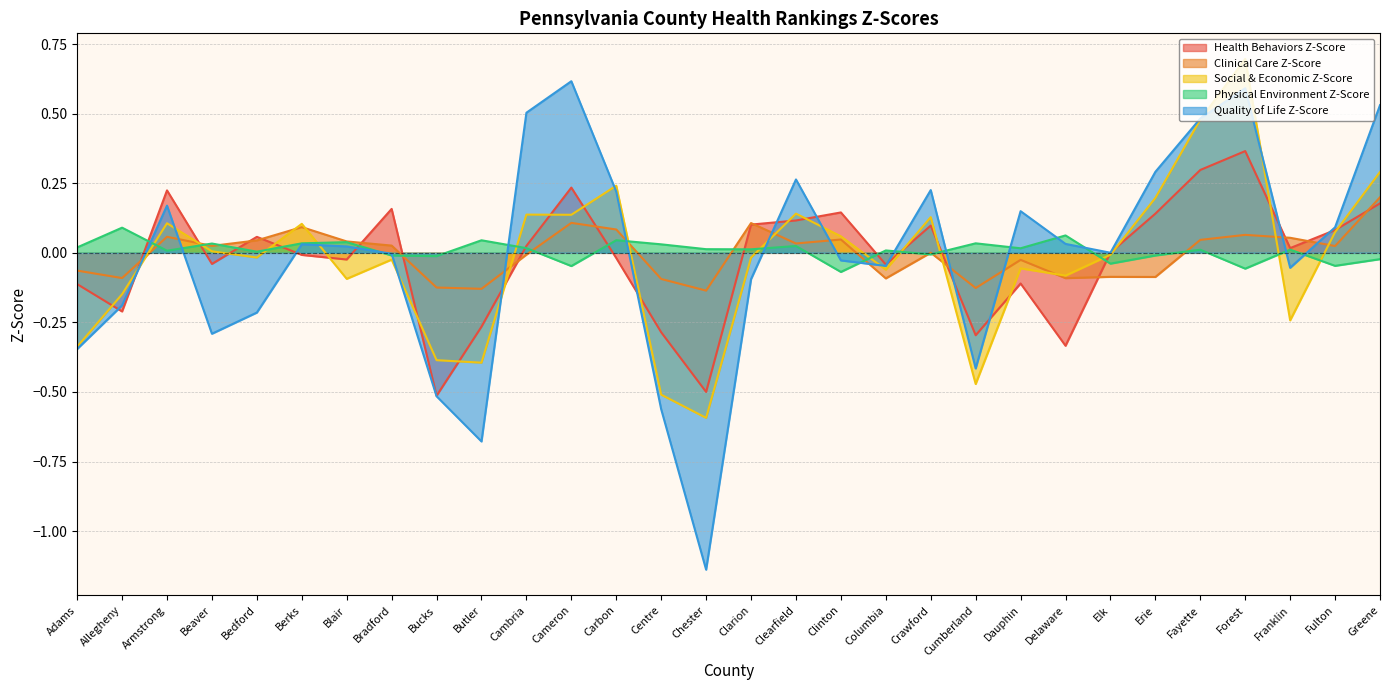

Is it true that Social & Economic Z-Score equals -0.1 at Blair?

False